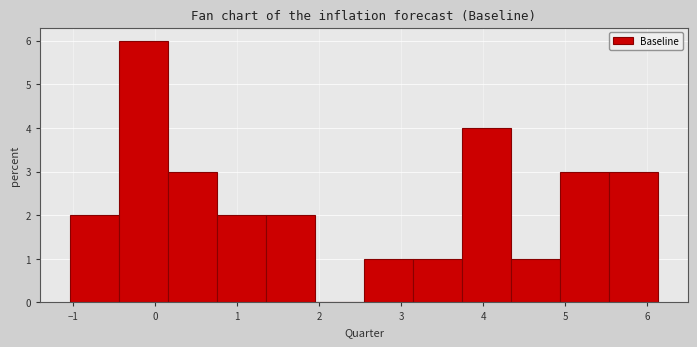

What is the height of the bar covering 3.7 to 4.3 on the x-axis? Neither the bar edges nor the heights are printed on the chart, so give them approximately, as read against the axes.

4